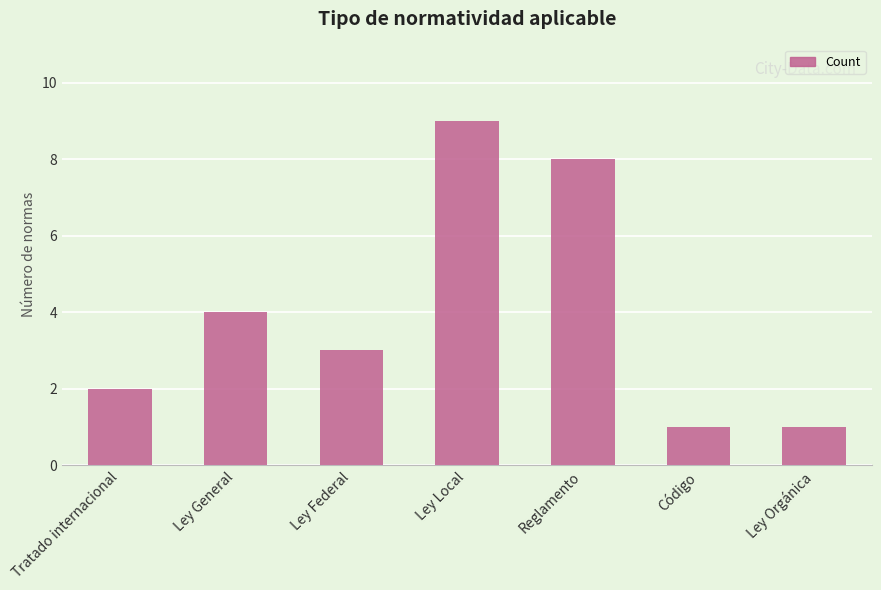

What is the label of the 2nd bar from the right?

Código